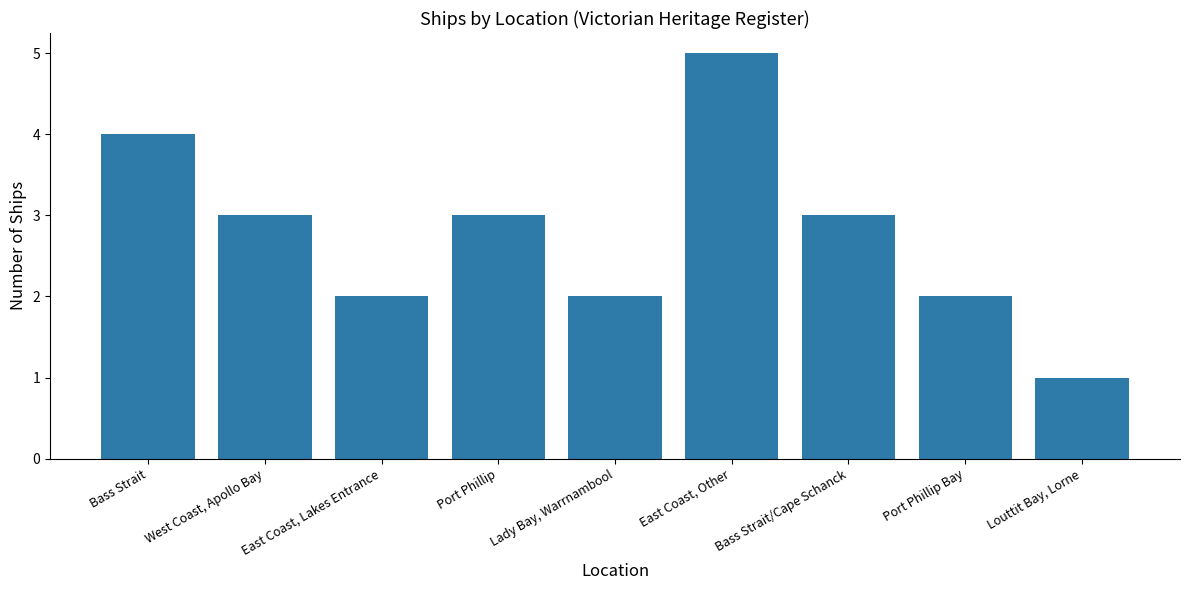

Reading left to right, extract all data points from this chart.

4	3	2	3	2	5	3	2	1